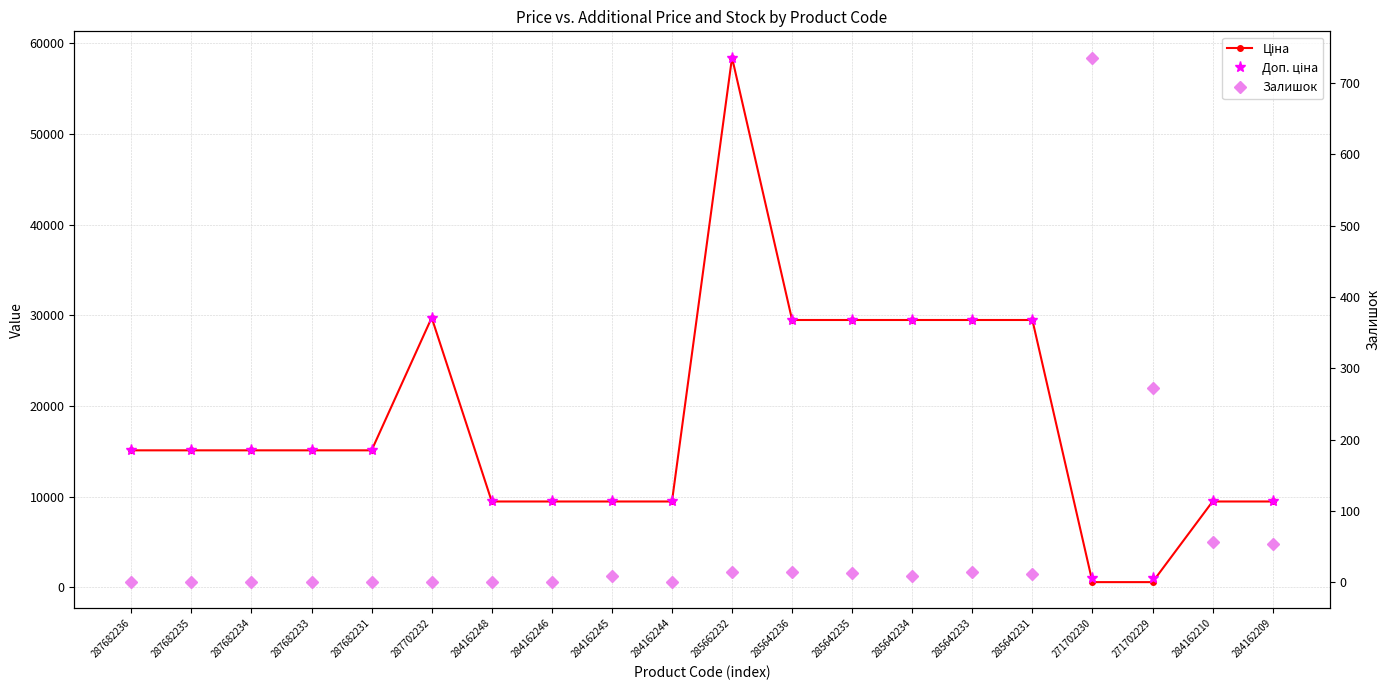

Where is Ціна nearest to the value 29508?

285642236